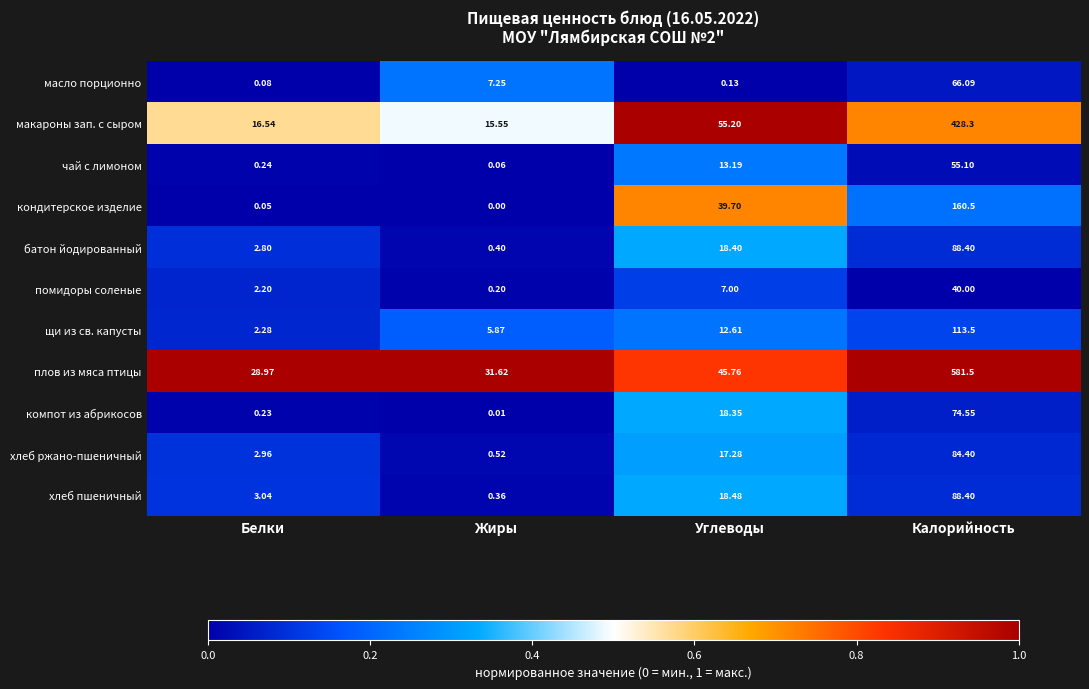

Between Белки and Жиры, which series saw the biggest shift?

масло порционно